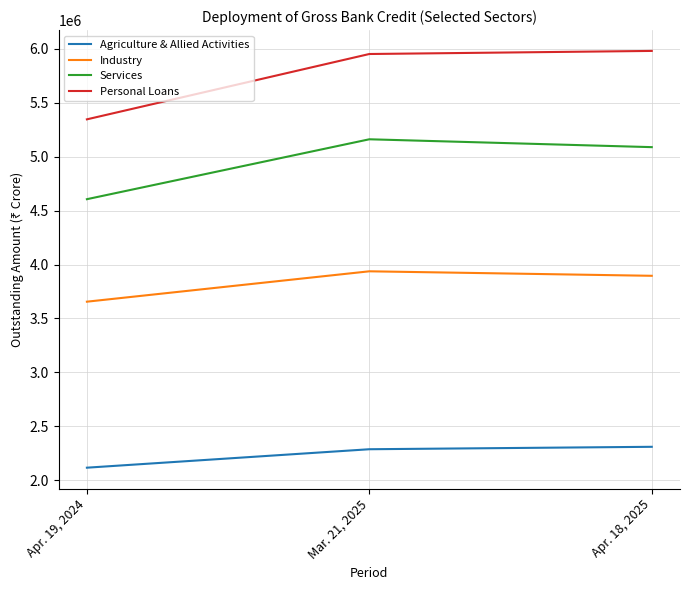

Is it true that Services equals 7150389 at Apr. 19, 2024?

False